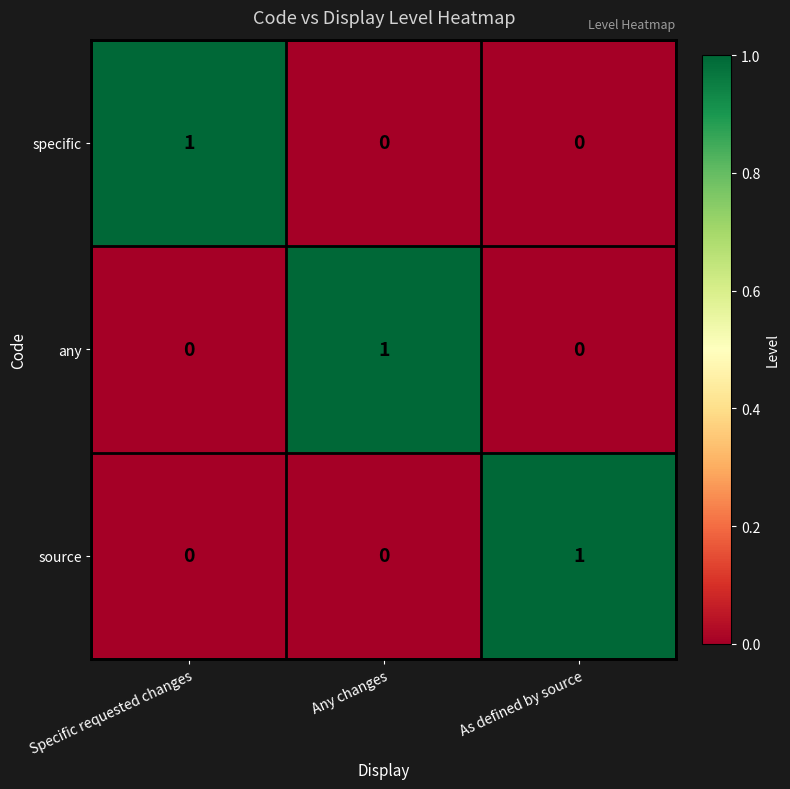

Reading left to right, transcribe all the data shown in this chart.

specific: 1	0	0
any: 0	1	0
source: 0	0	1